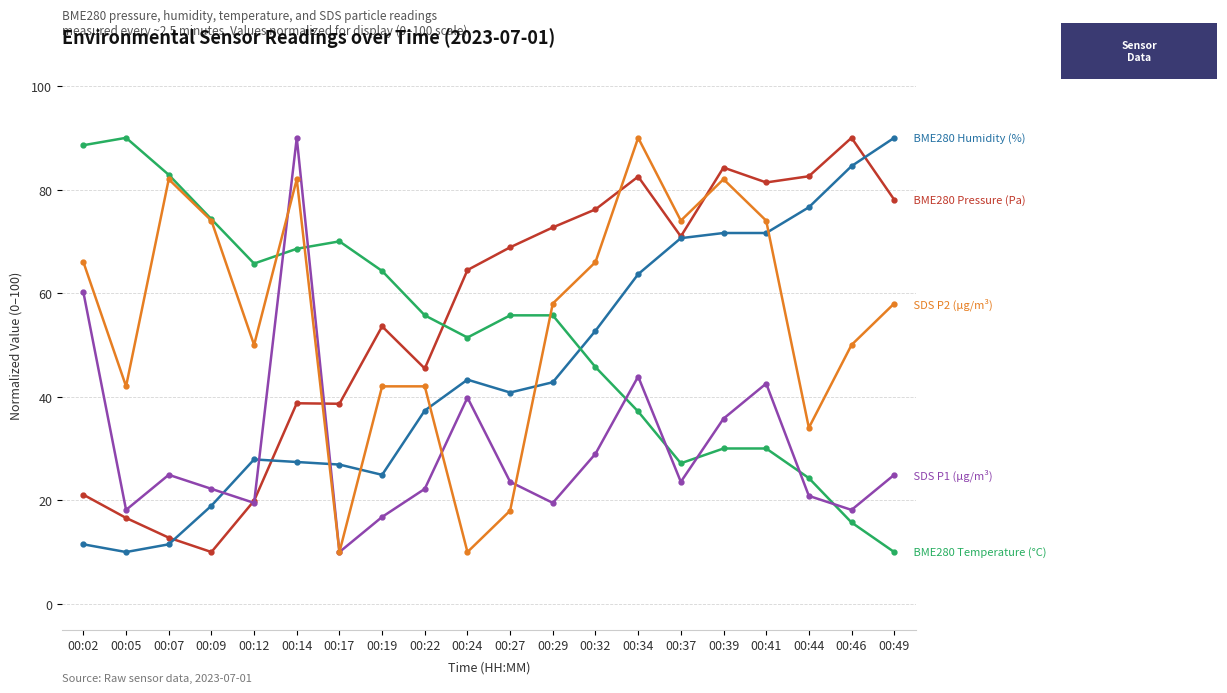

What is the total value across all series at 00:27?

206.9